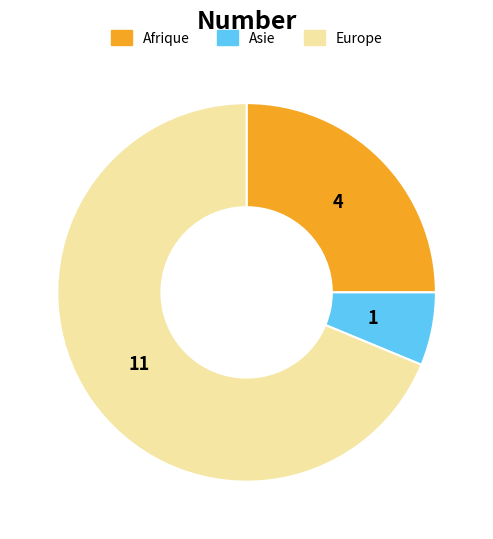

Which category has the smallest portion of the pie?

Asie